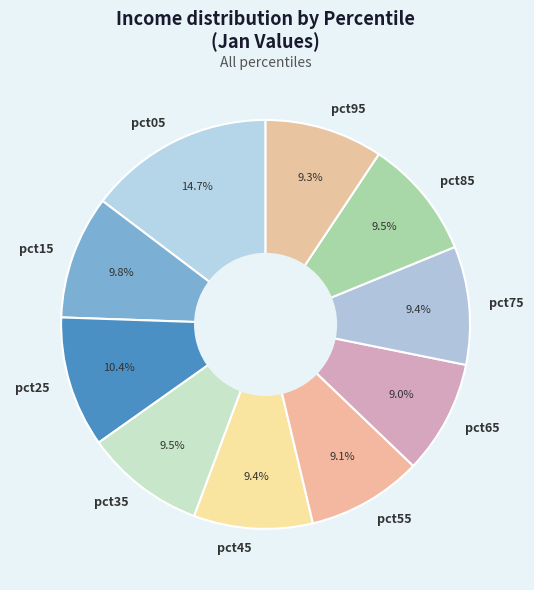

To the nearest percent, what is the average slice percentage?

10%